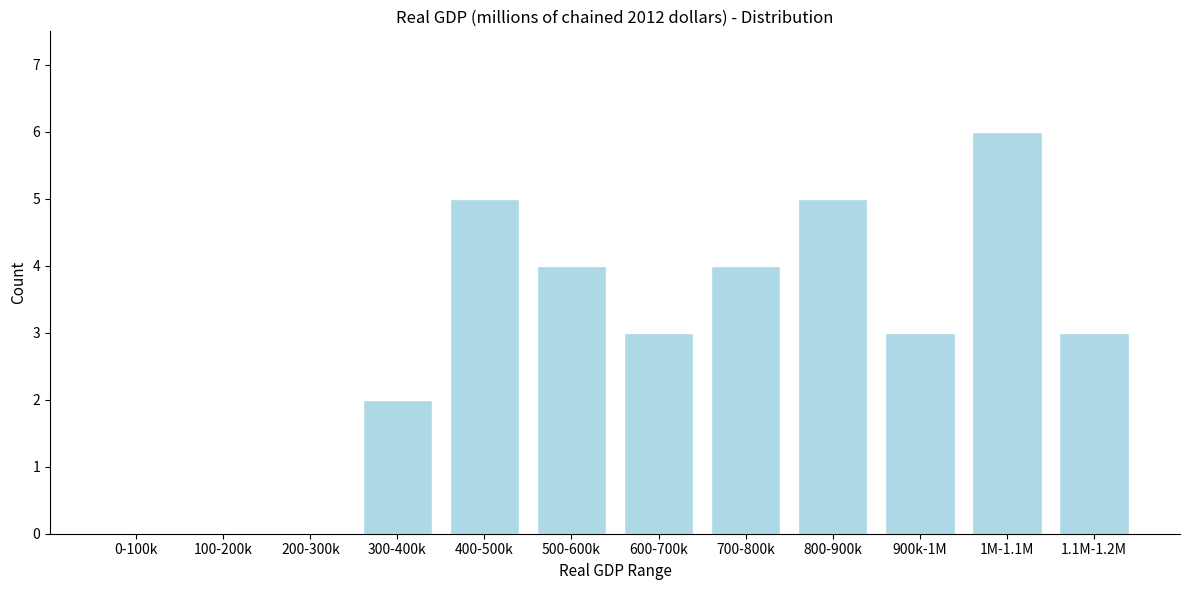

Reading right to left, transcribe all the data shown in this chart.

1.1M-1.2M=3	1M-1.1M=6	900k-1M=3	800-900k=5	700-800k=4	600-700k=3	500-600k=4	400-500k=5	300-400k=2	200-300k=0	100-200k=0	0-100k=0